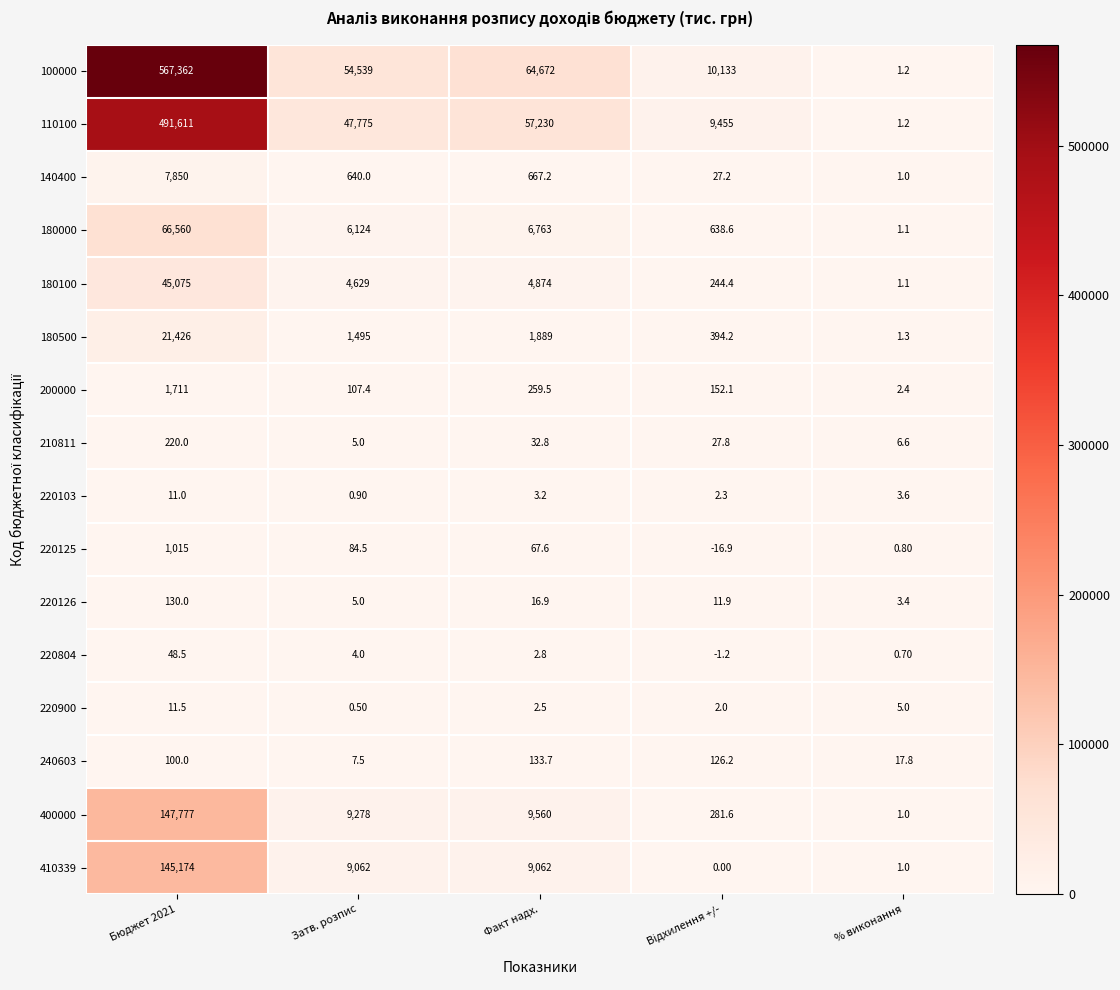

At which category is the sum across all series the highest?

Бюджет 2021